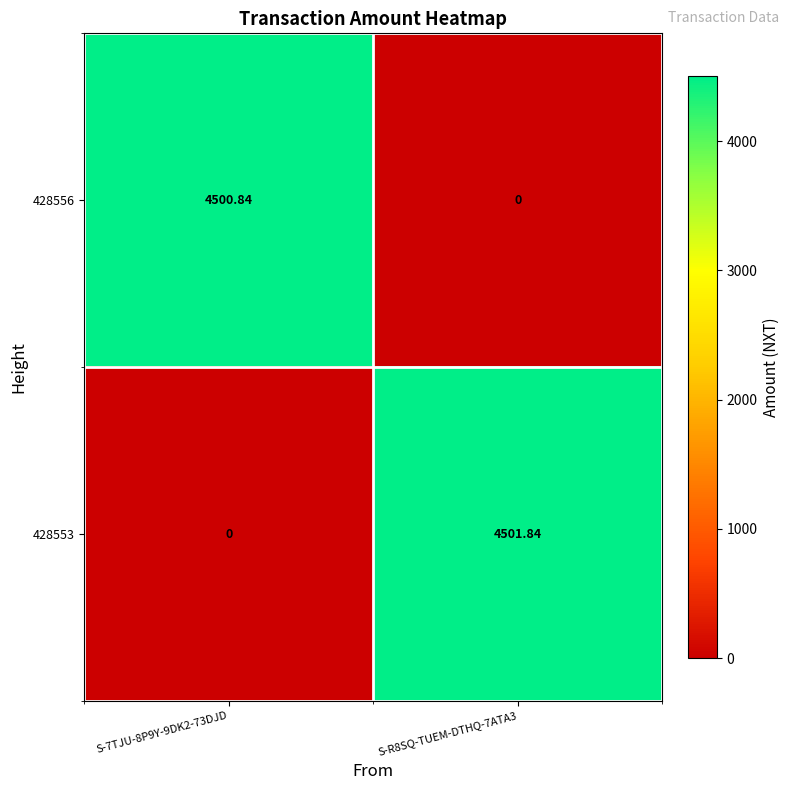

Is the value of 428553 at S-R8SQ-TUEM-DTHQ-7ATA3 greater than the value of 428556 at S-R8SQ-TUEM-DTHQ-7ATA3?

Yes